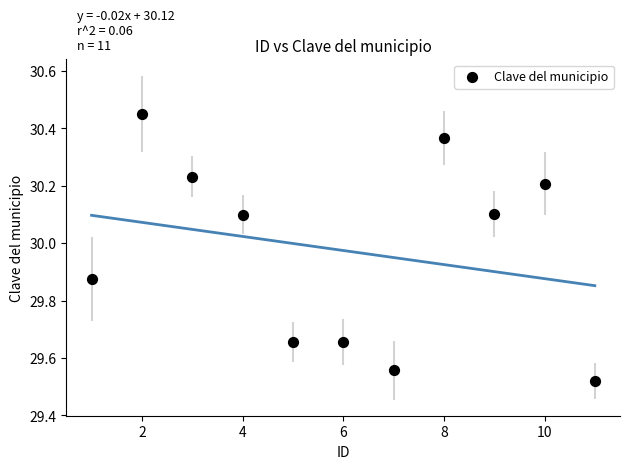

What is the average X value?

6.0